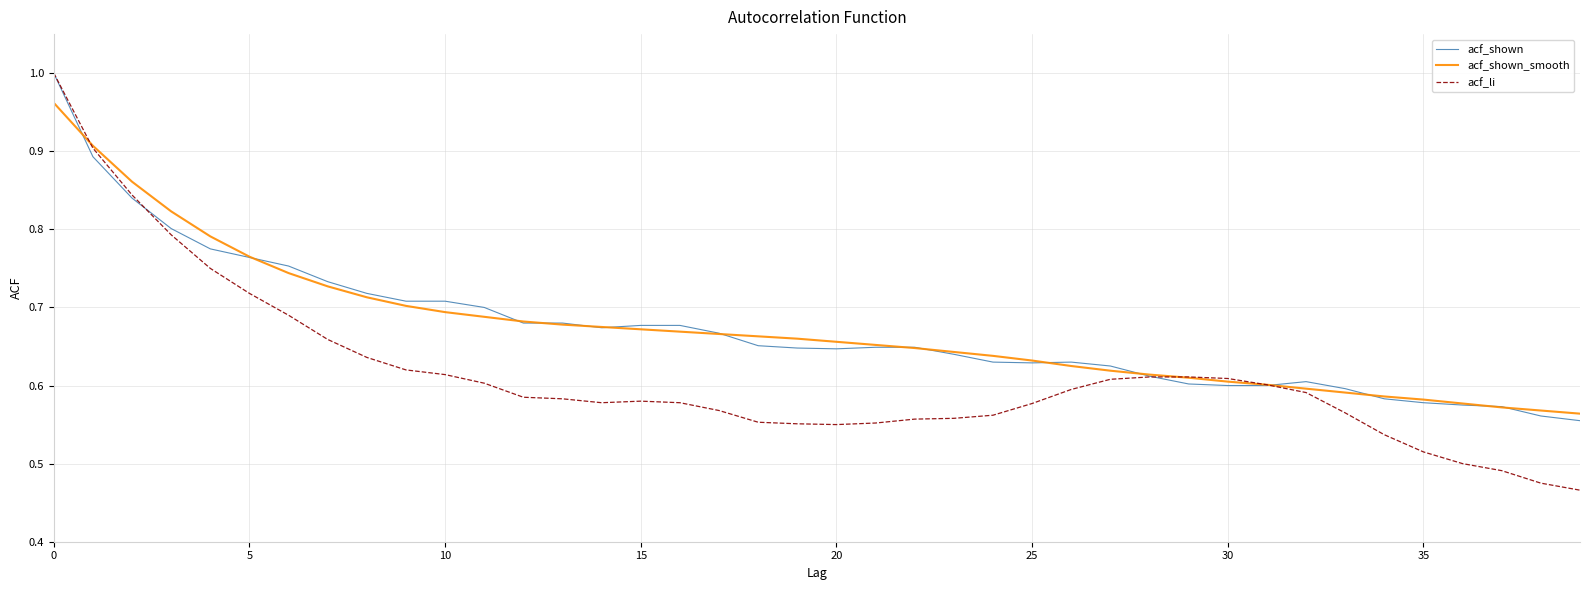

Which series has the largest range (max minus min)?

acf_li